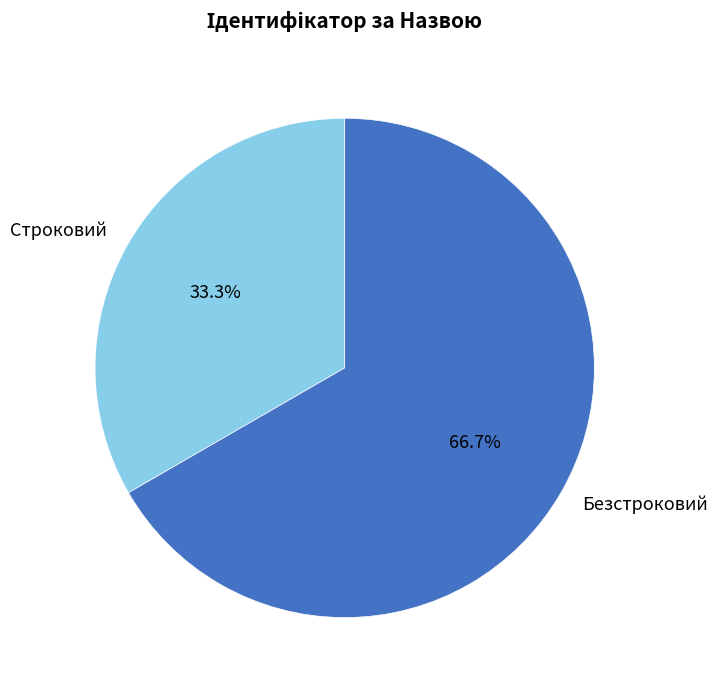

The Безстроковий slice represents 67% of the pie. True or false?

True